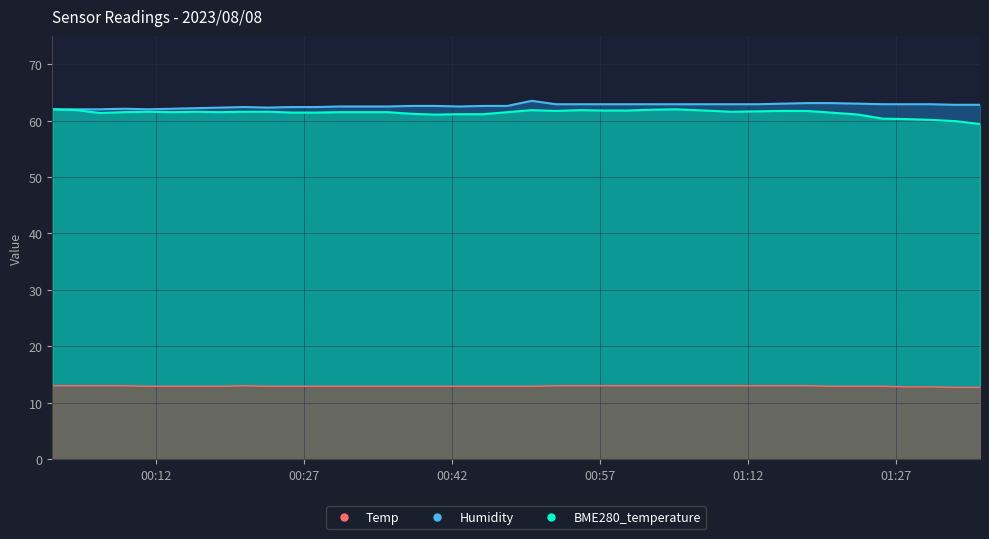

True or false: BME280_temperature has a value of 17.0 at 35.

False